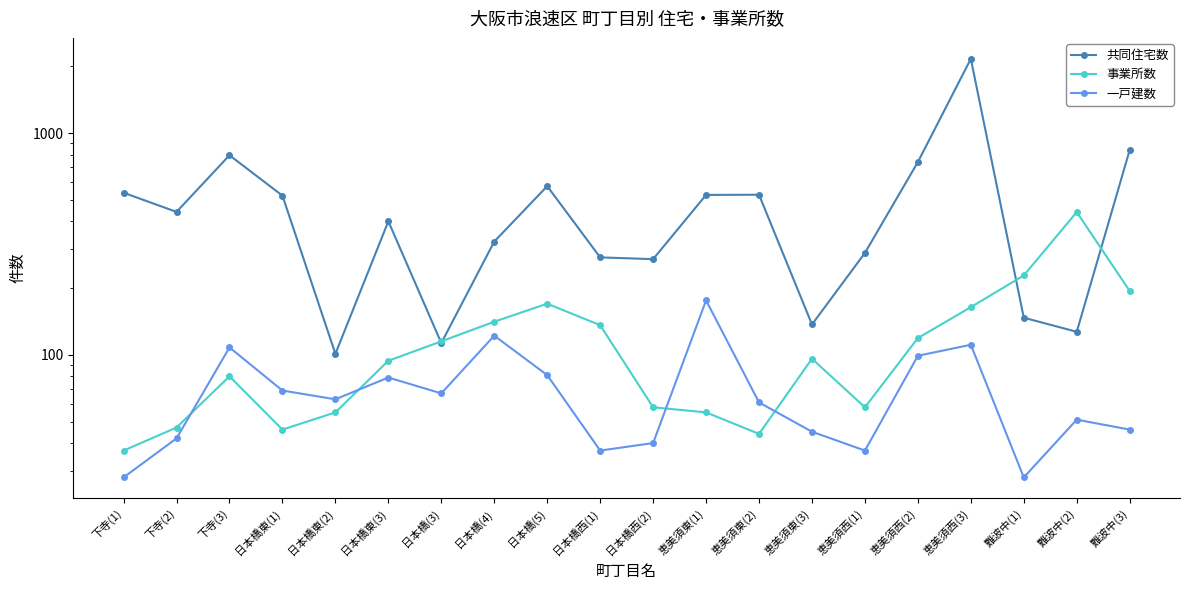

True or false: 一戸建数 and 共同住宅数 intersect in this chart.

False